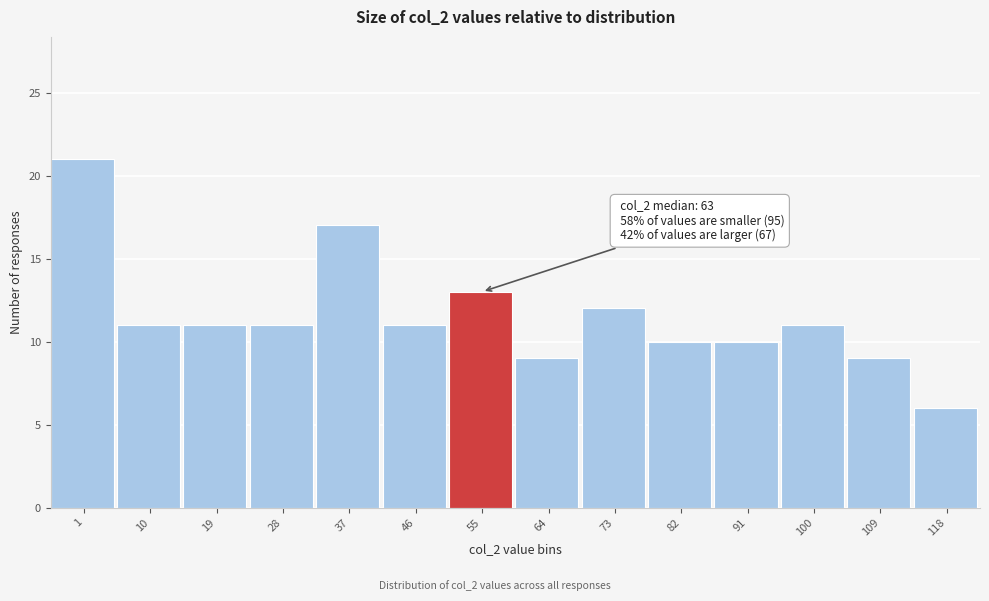

Reading left to right, extract all data points from this chart.

1=21	10=11	19=11	28=11	37=17	46=11	55=13	64=9	73=12	82=10	91=10	100=11	109=9	118=6